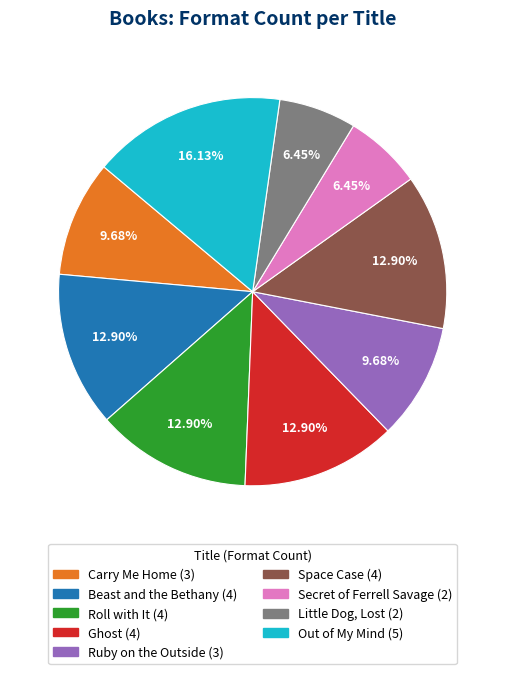

How many segments does this pie chart have?

9